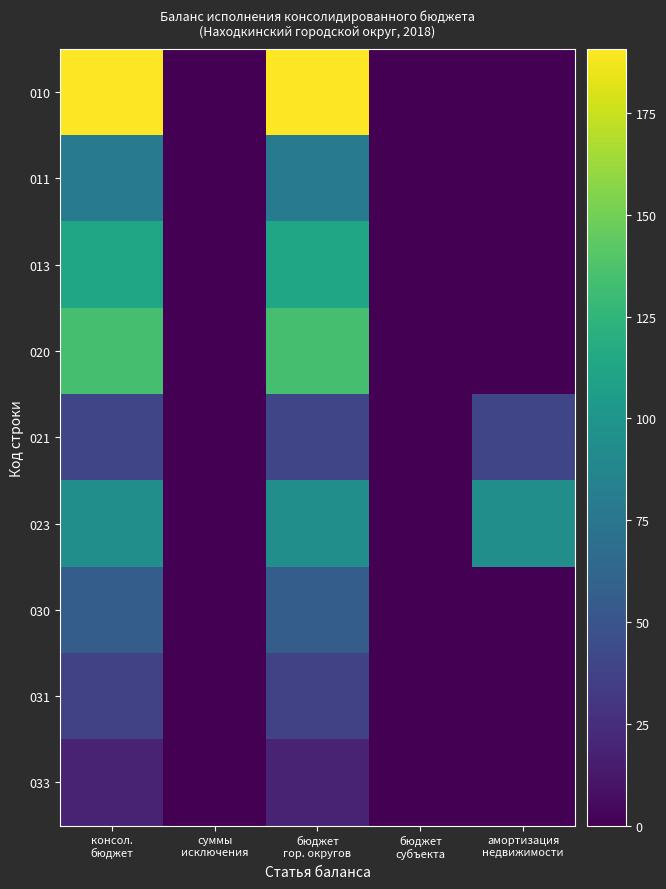

What is the difference between the highest and lowest values at амортизация
недвижимости?

94.2